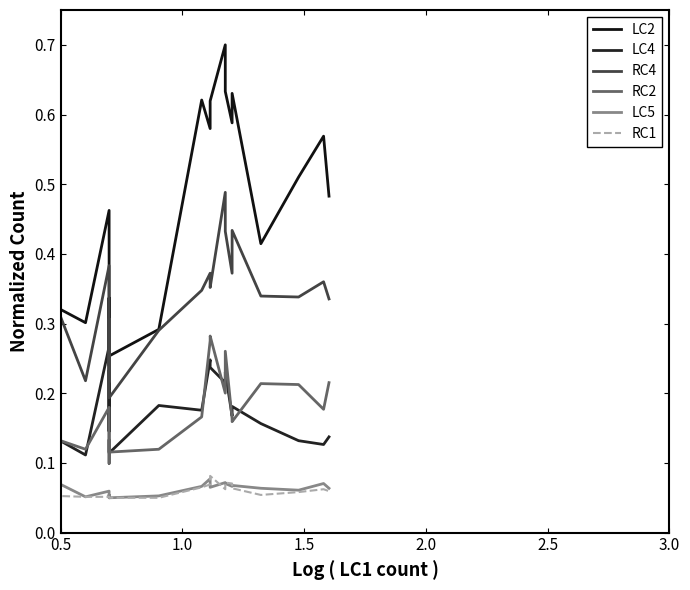

What is the sum of all LC5 values?

1.4